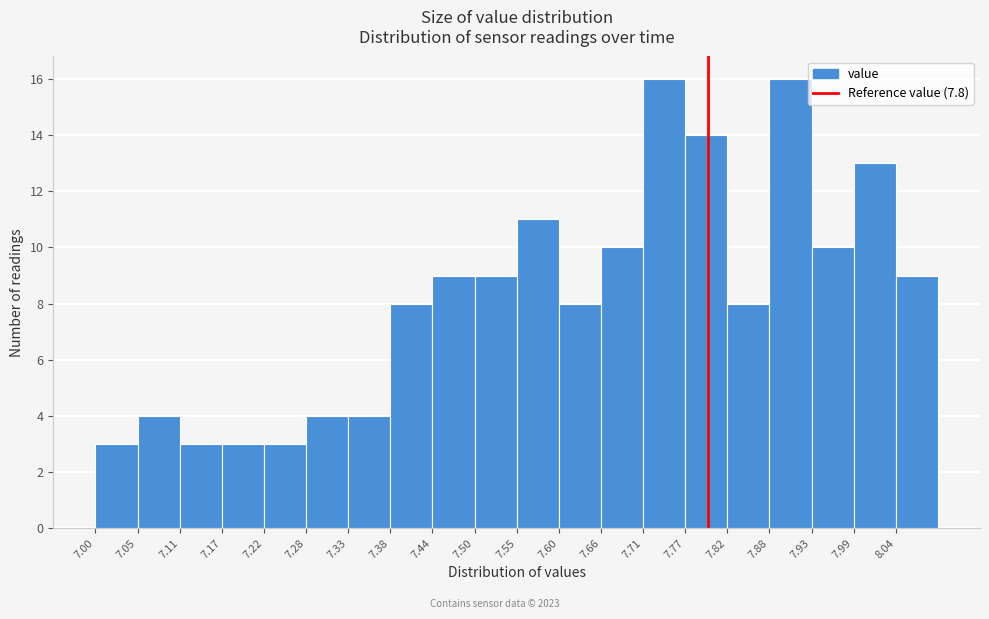

What is the height of the bar covering 7.000 to 7.055 on the x-axis? Neither the bar edges nor the heights are printed on the chart, so give them approximately, as read against the axes.

3